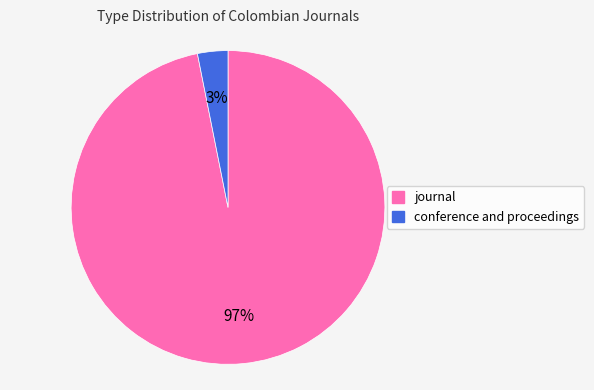

Does conference and proceedings represent more than half of the total?

No